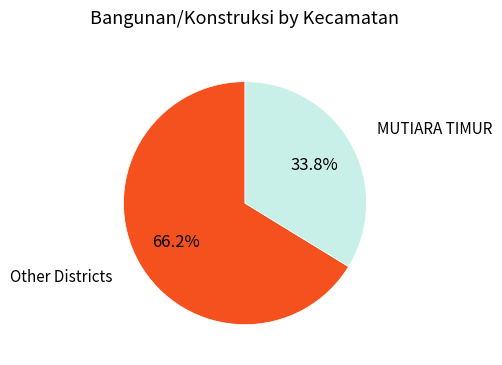

Is there any slice that represents more than half of the pie?

Yes